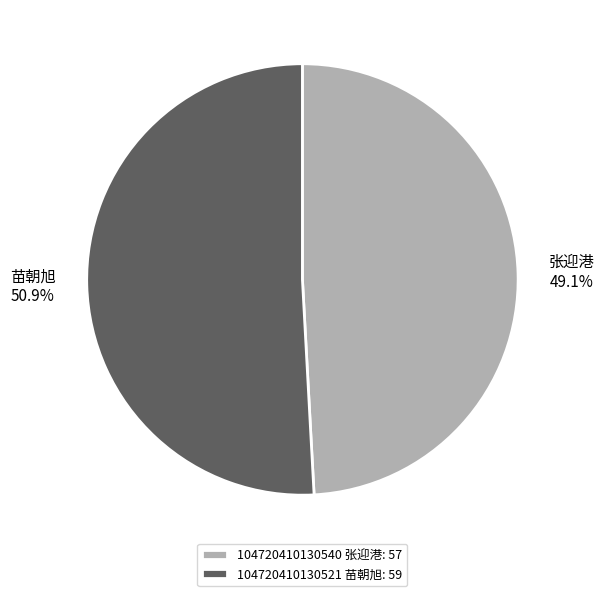

What portion of the pie excludes 104720410130521 苗朝旭?

49.1%